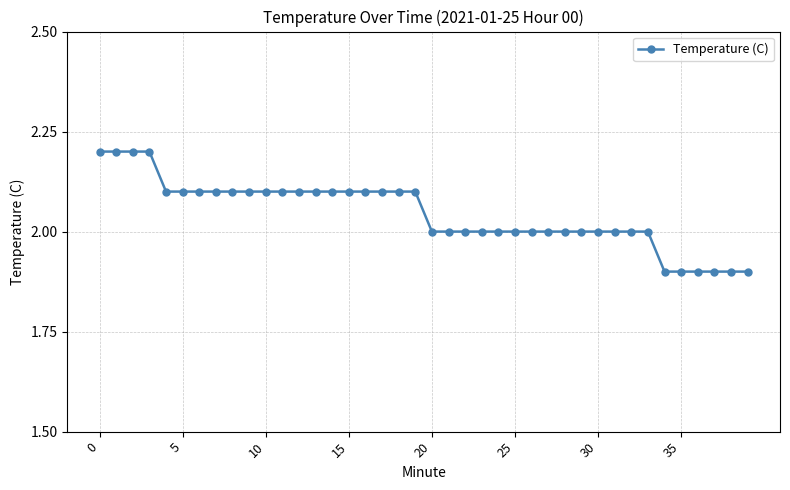

What is the sum of all values?

81.8